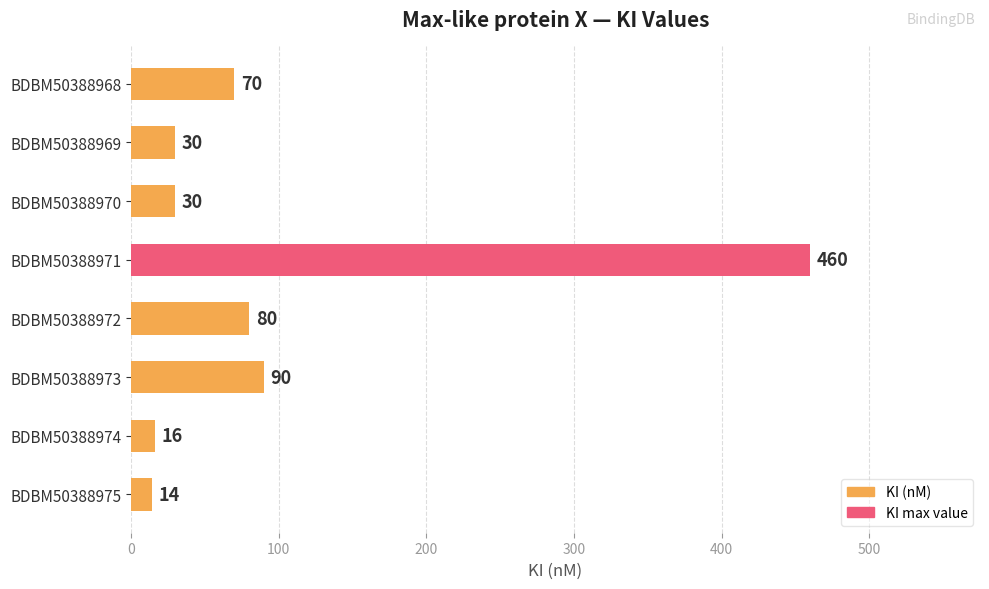

What is the average value?

99